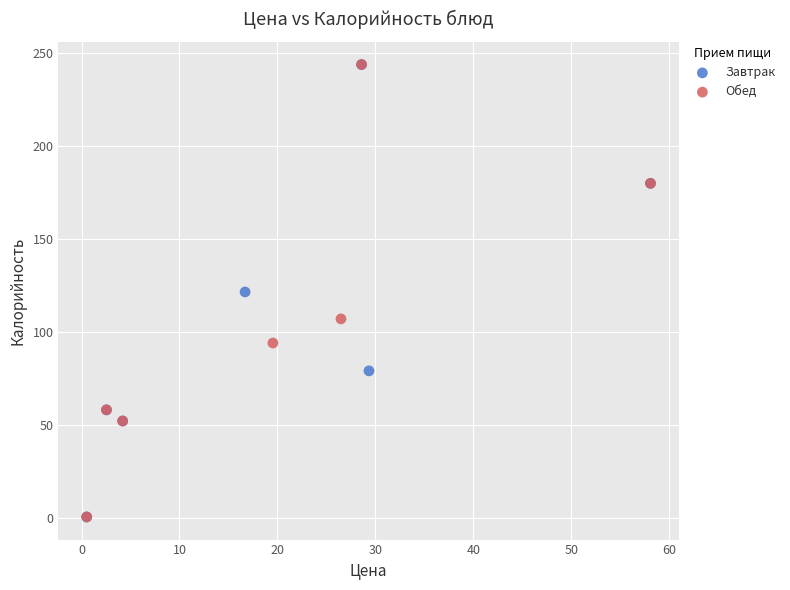

Which series has the largest Y range (max minus min)?

Завтрак